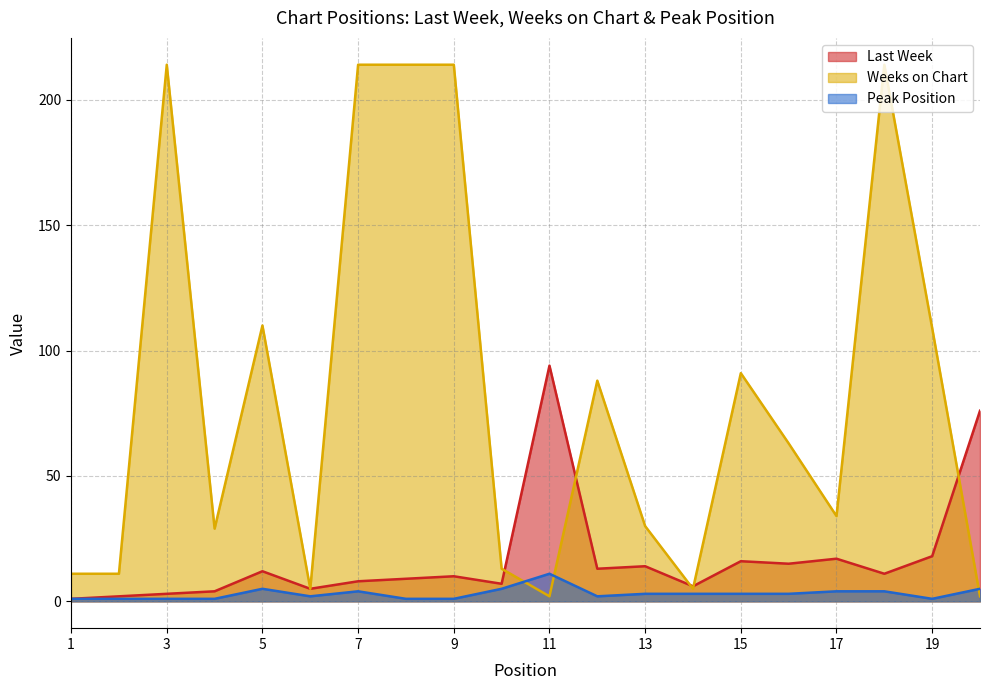

How many distinct data groups are displayed?

3